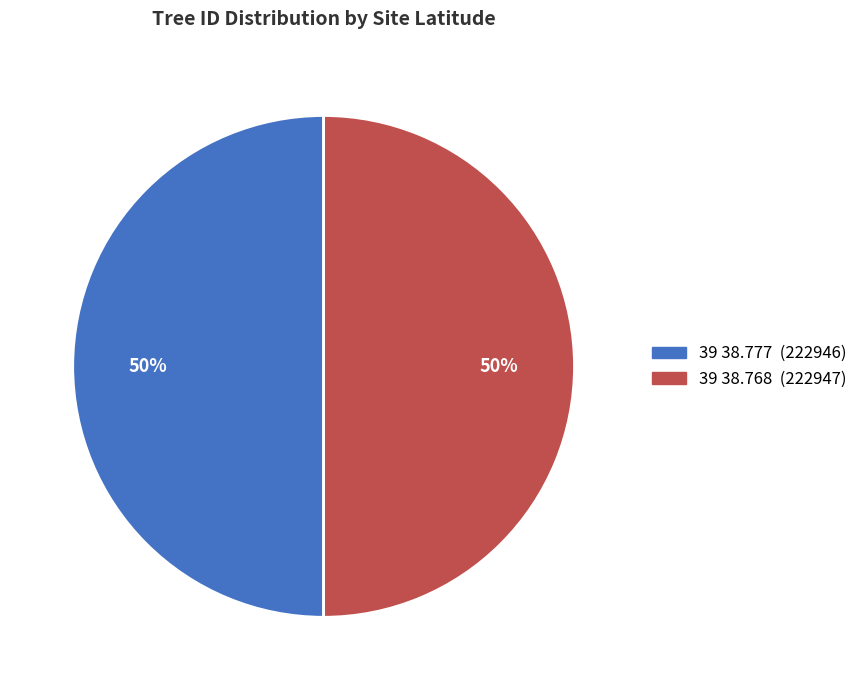

Combined, do 39 38.768 and 39 38.777 account for over 50%?

Yes